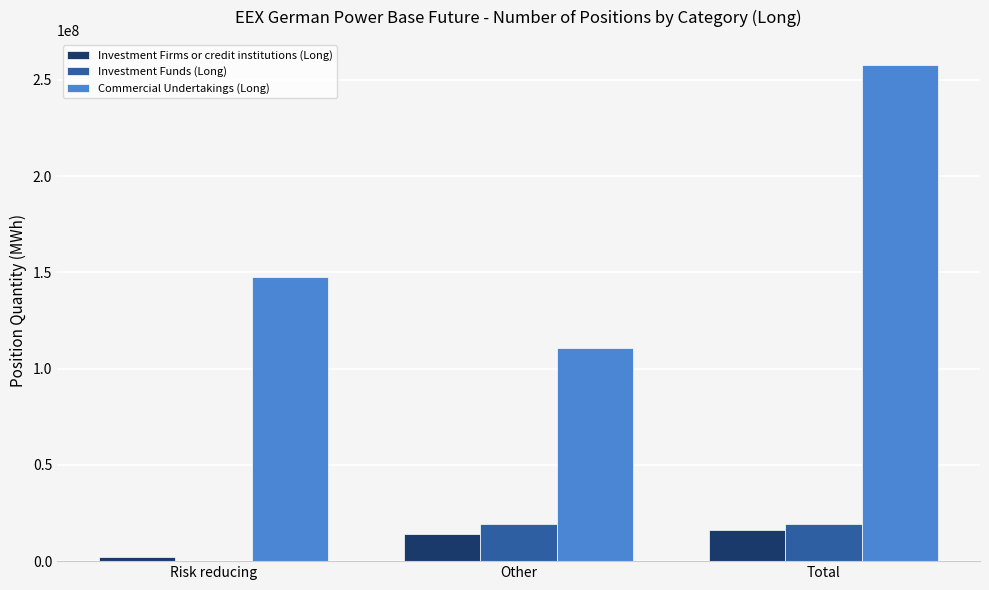

What is the sum of the Investment Funds (Long) values at Other and Total?

38161298.0